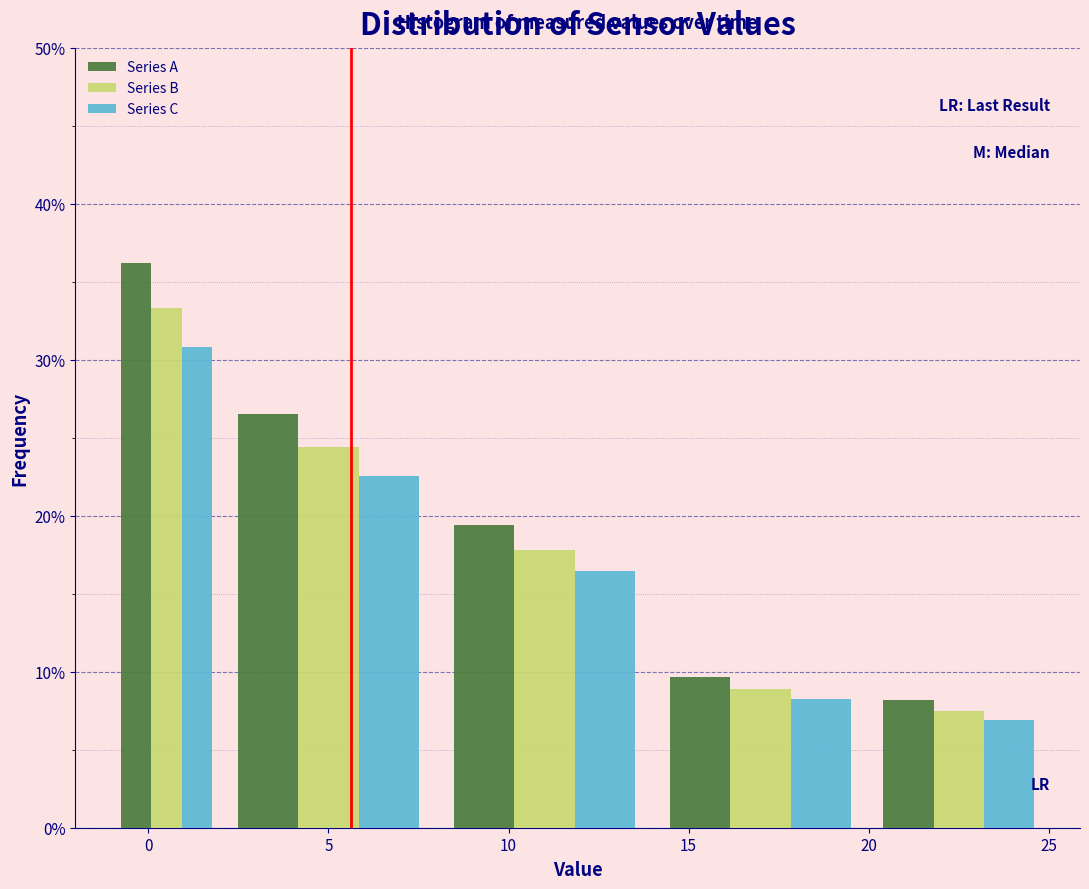

What is the height of the Series A bar covering -1 to 2 on the x-axis? The values are not printed on the chart, so give them approximately, as read against the axis.

36